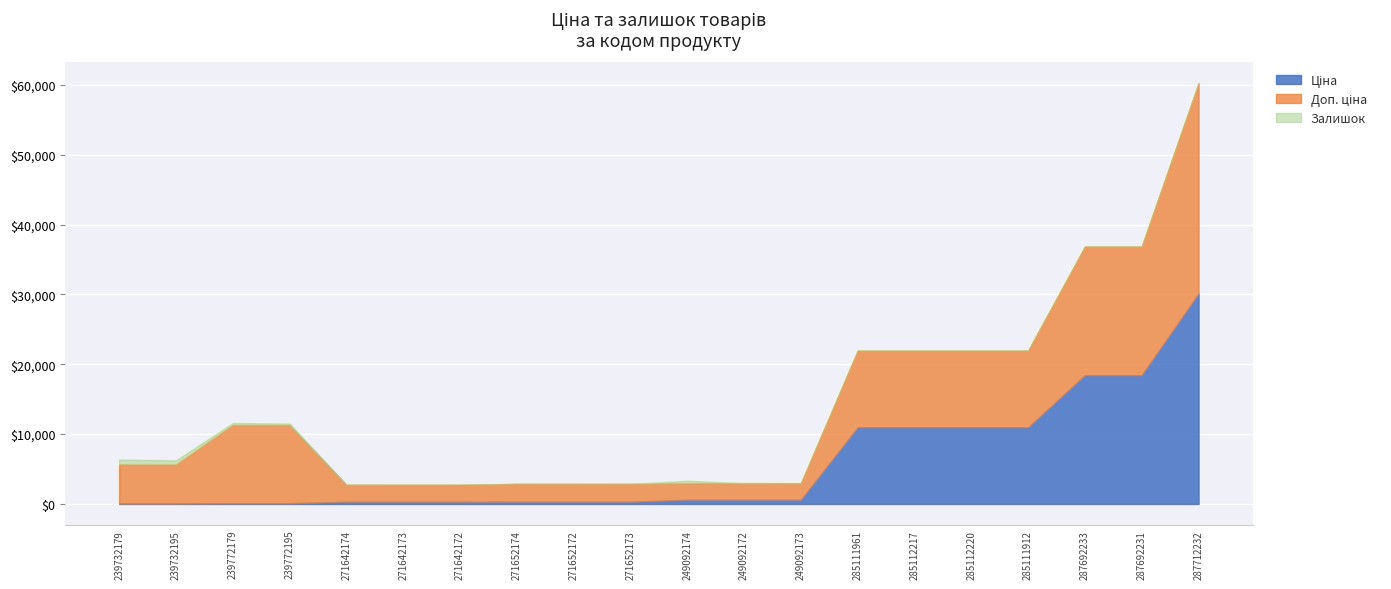

Does the chart display data point markers on the line(s)?

No